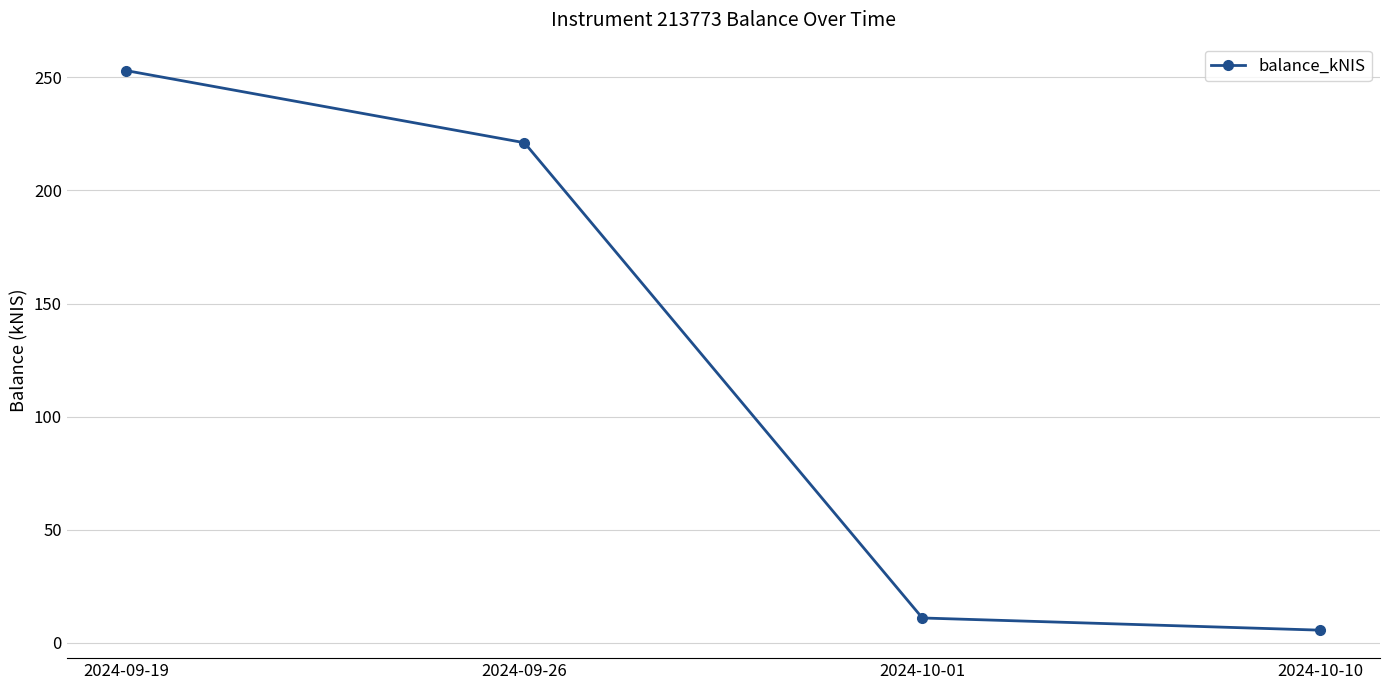

Is this an area chart (filled region under the line)?

No